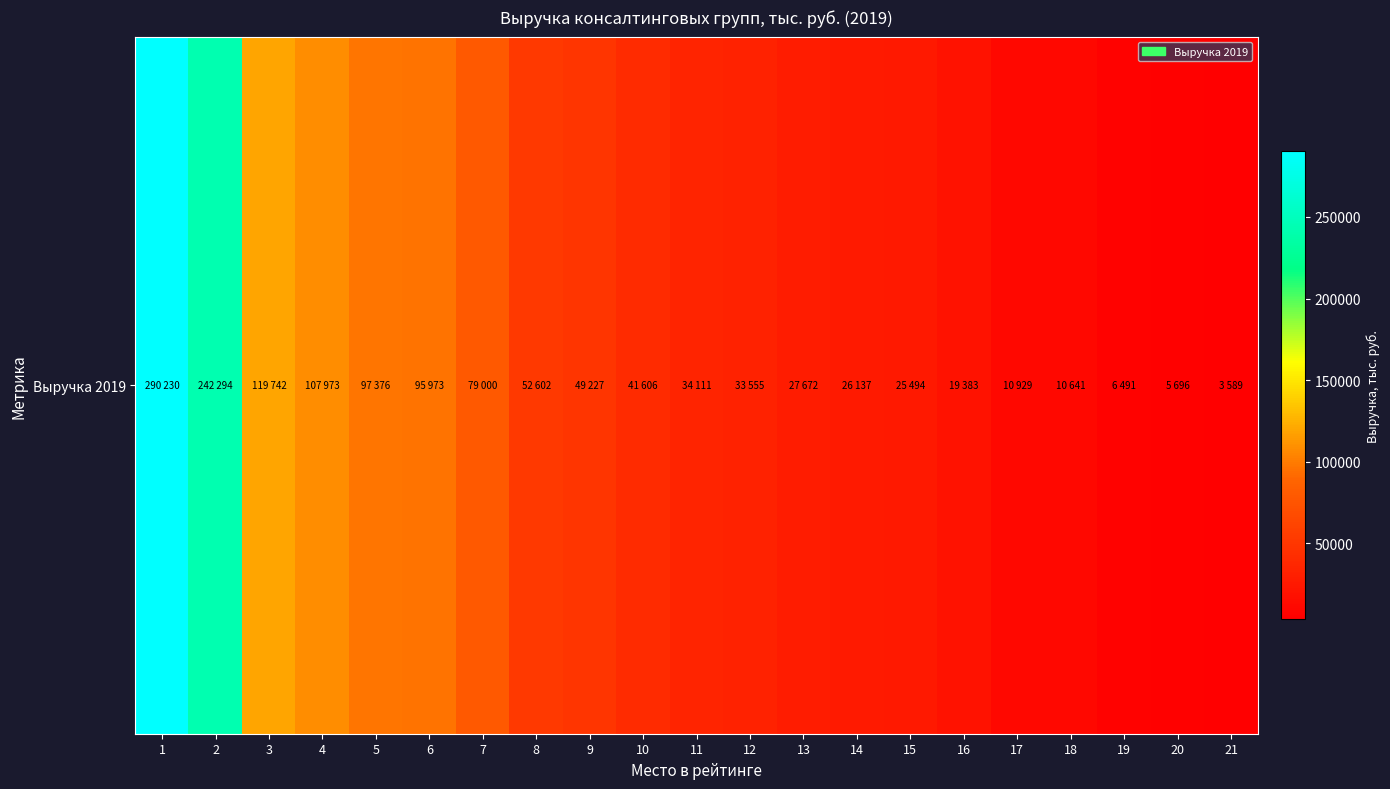

What is the maximum value shown in the chart?

290230.0